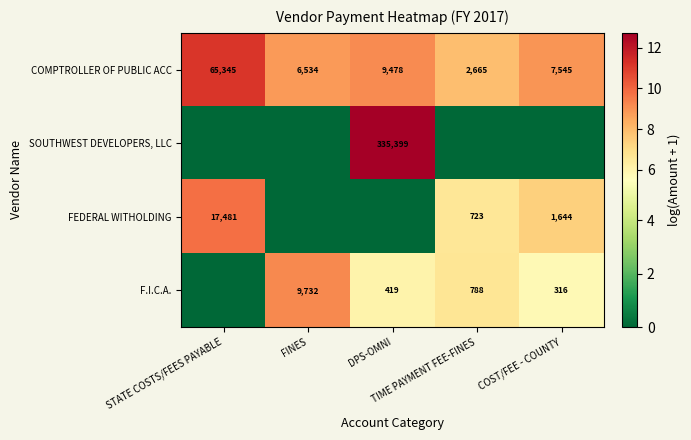

What is the minimum value for COMPTROLLER OF PUBLIC ACC?

2665